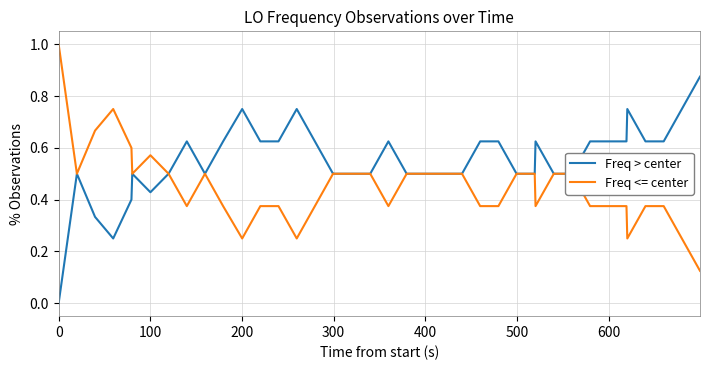

Rank the series by their average value, from highest to lowest.

Freq > center, Freq <= center